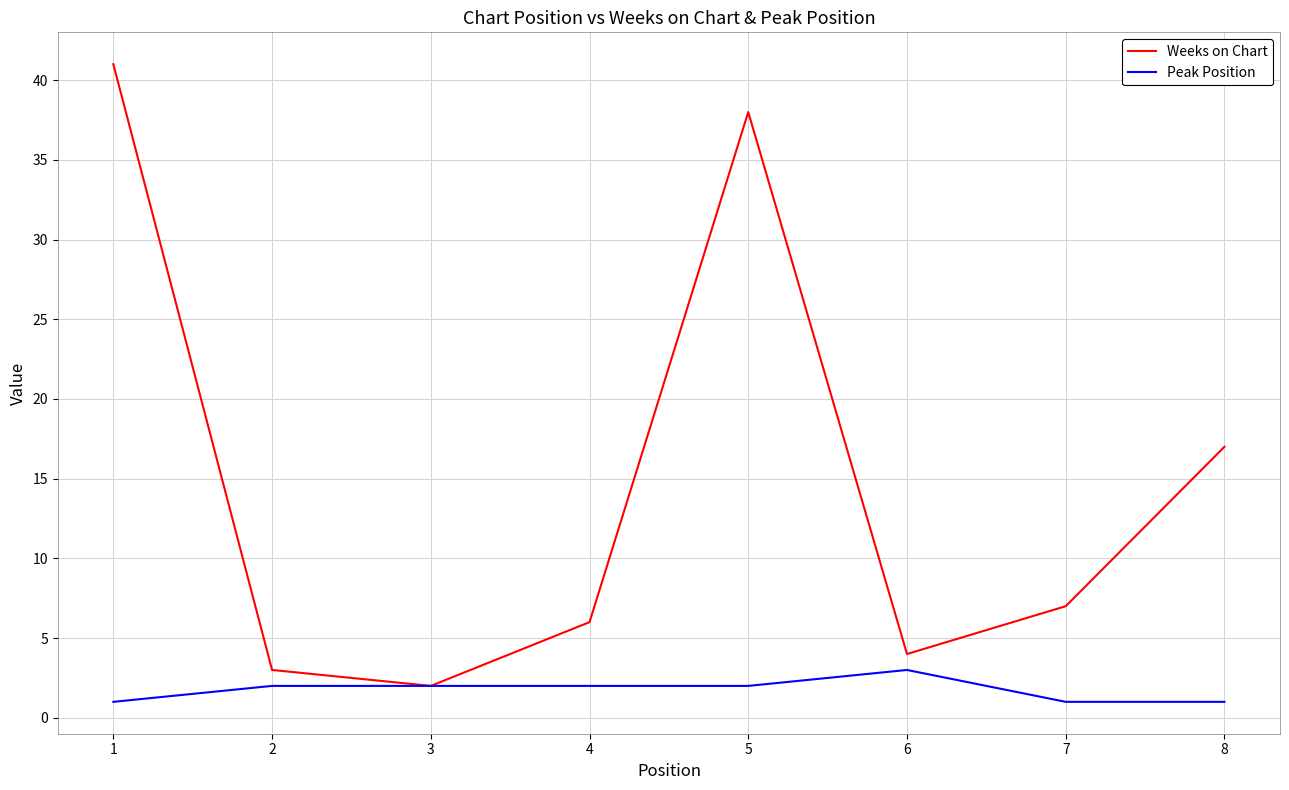

Is the value of Weeks on Chart at 2 greater than the value of Peak Position at 5?

Yes